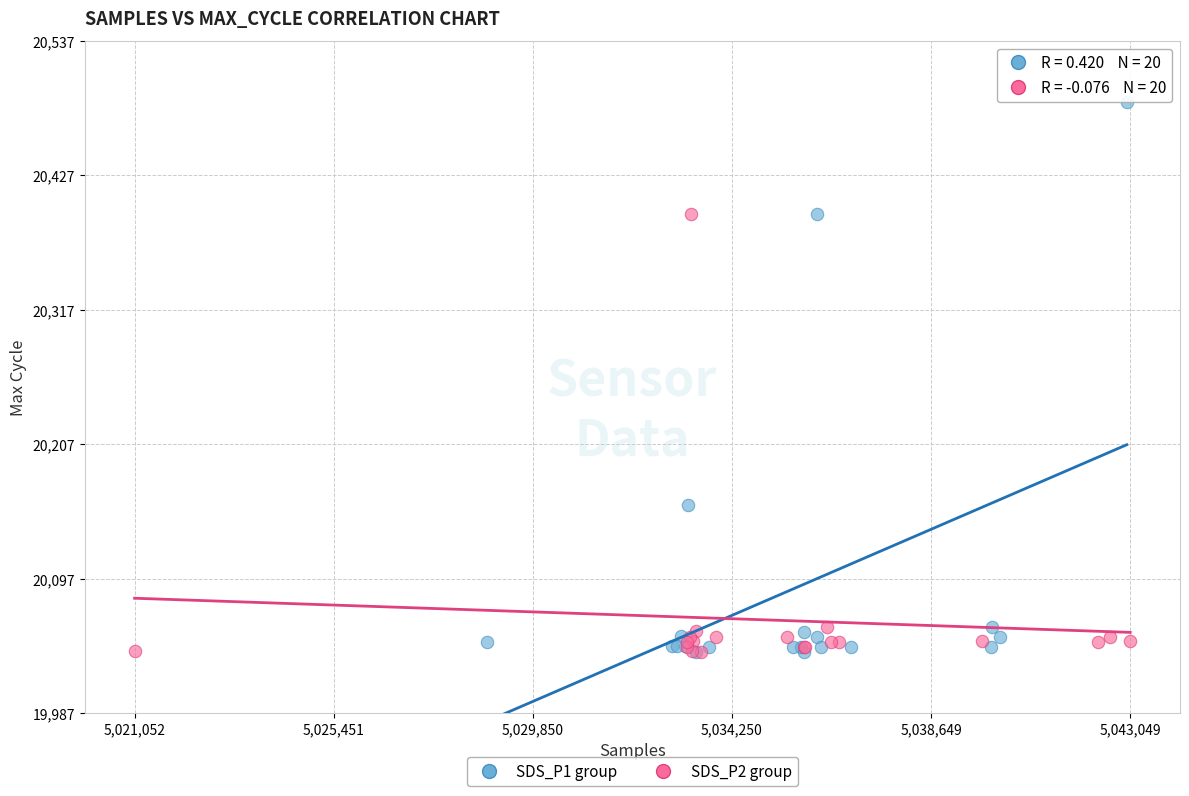

Which series contains the highest Y value?

SDS_P1 group